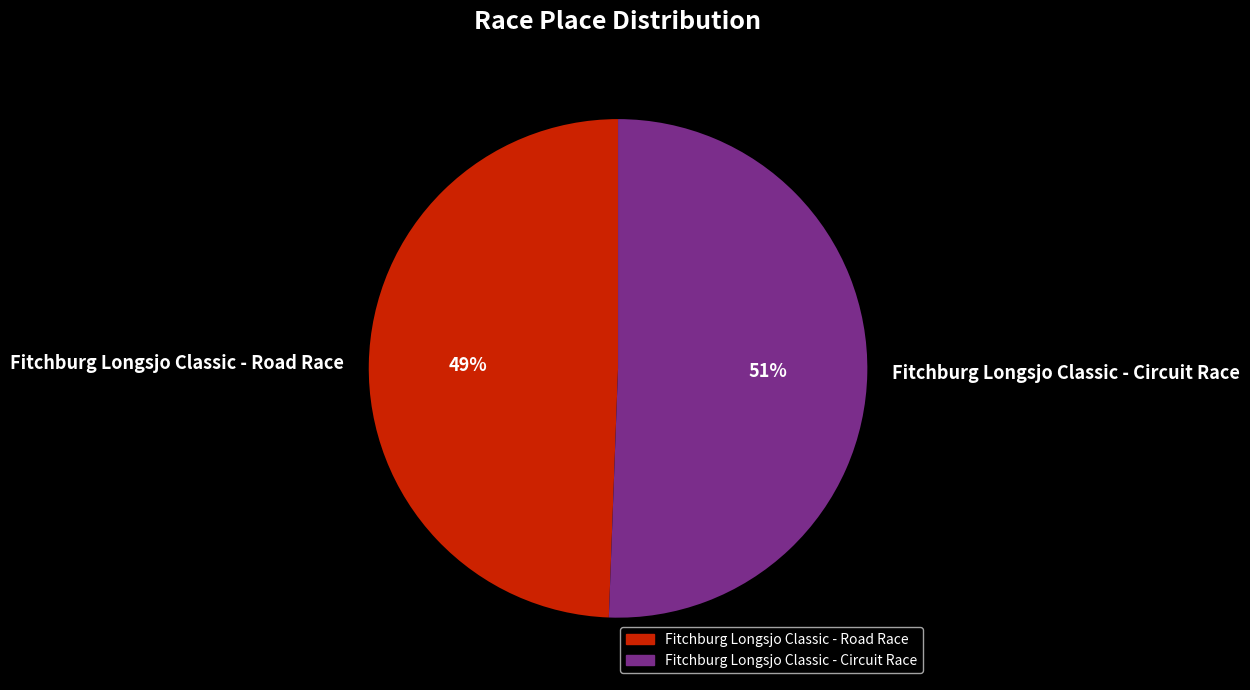

Which category has the biggest portion of the pie?

Fitchburg Longsjo Classic - Circuit Race